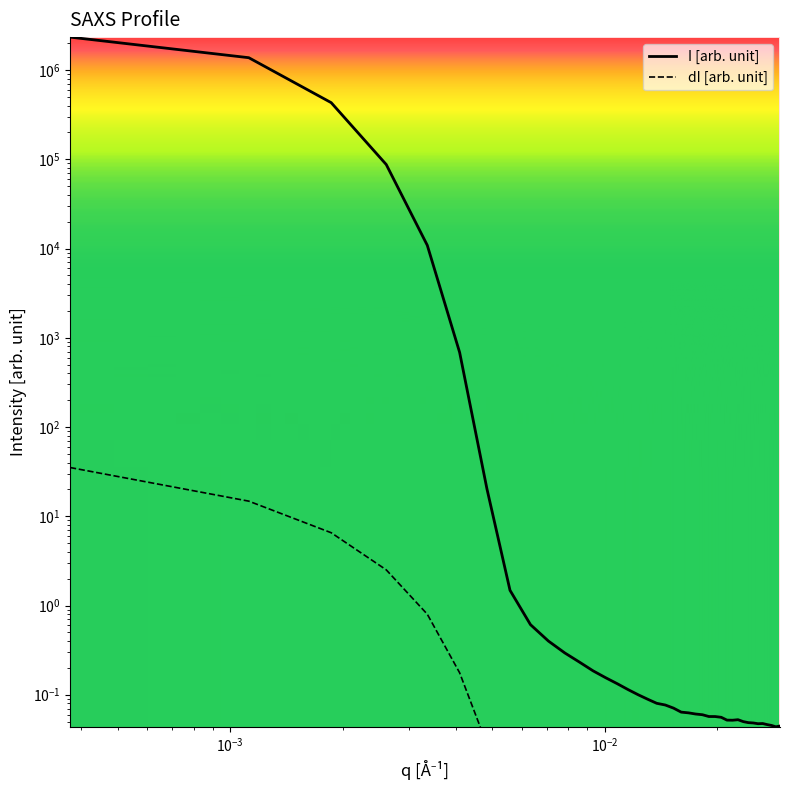

True or false: I [arb. unit] and dI [arb. unit] cross at least once.

False